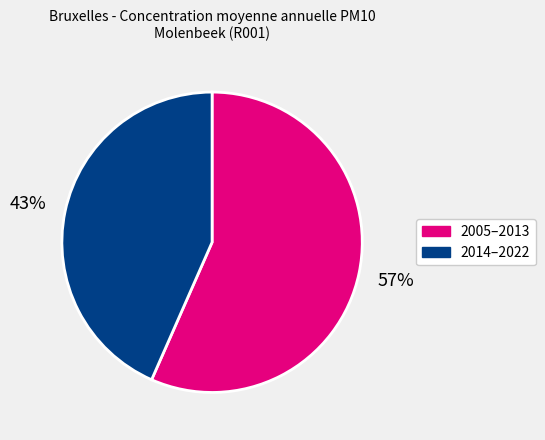

To the nearest percent, what is the average slice percentage?

50%